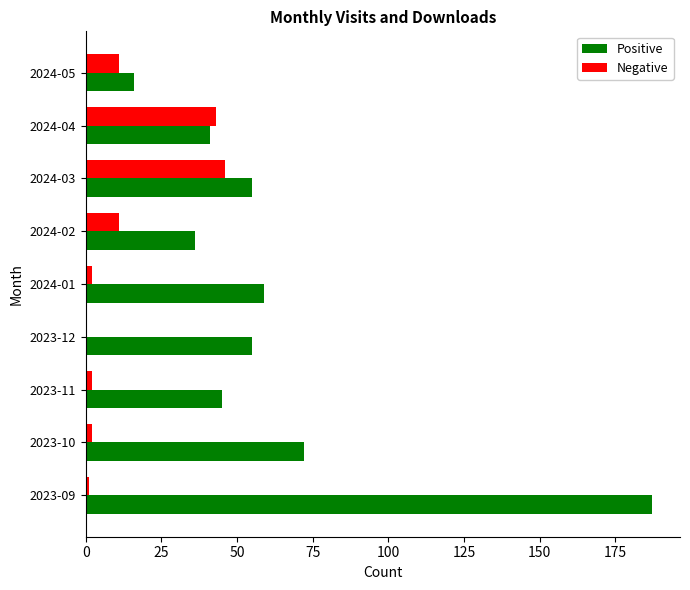

The value of Positive at 2024-04 is 41. True or false?

True